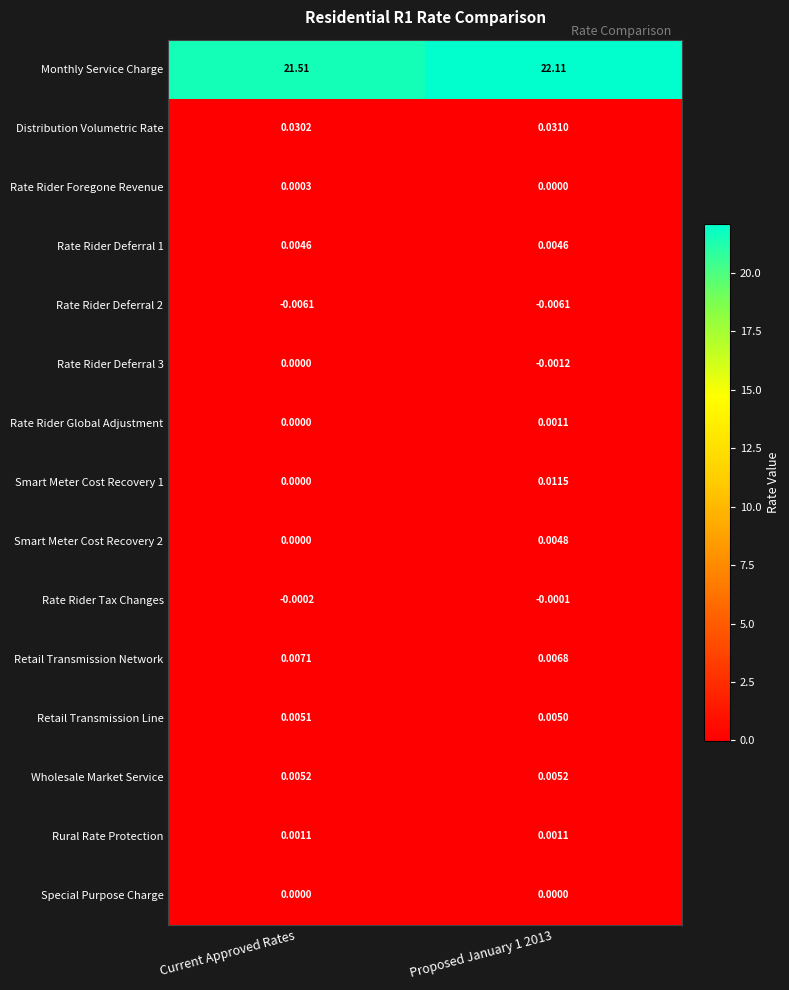

What is the total value across all series at Proposed January 1 2013?

22.2